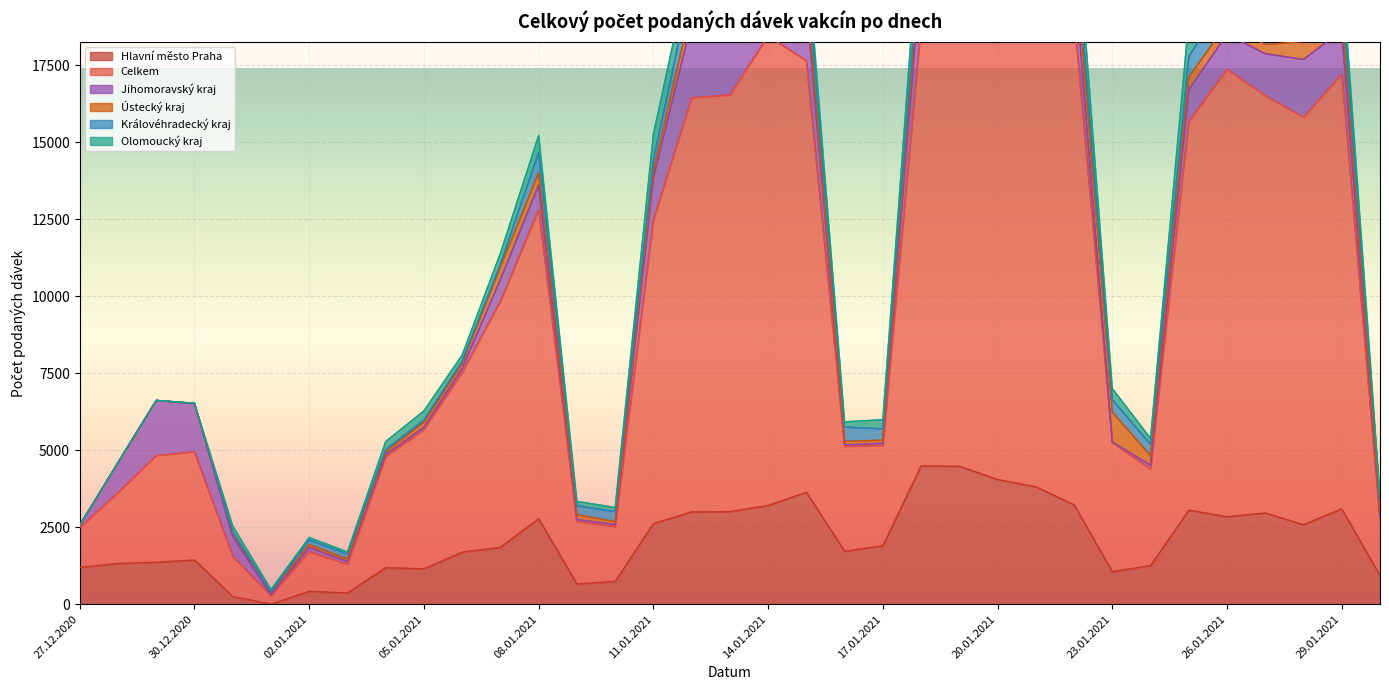

Where is the first local minimum for Královéhradecký kraj?

04.01.2021